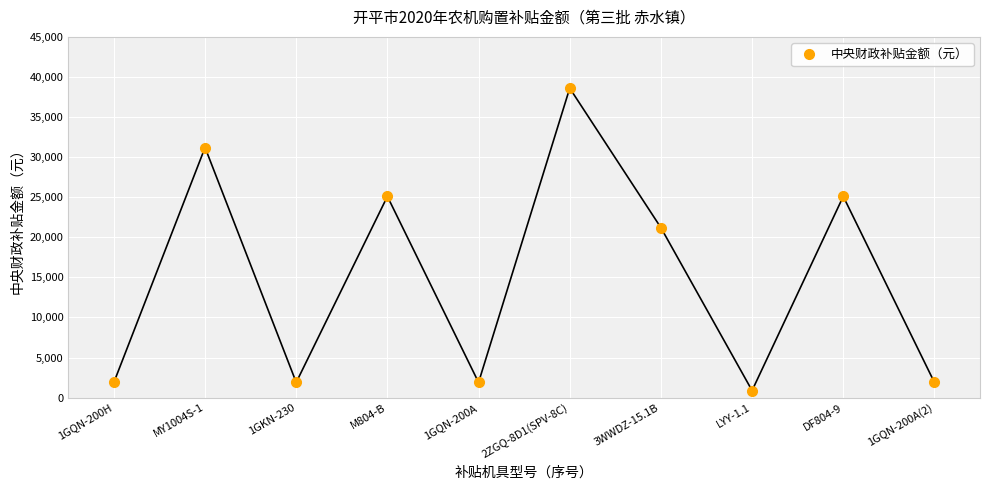

What is the sum of the values at 1GKN-230 and 1GQN-200H?

3800